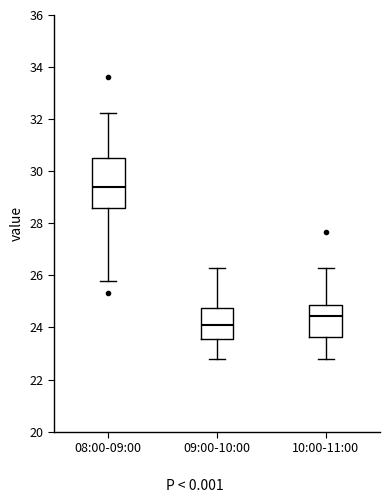

Where does the median line of the box for 09:00-10:00 sit on the y-axis? The values are not printed on the chart, so give them approximately, as read against the axis.

24.2